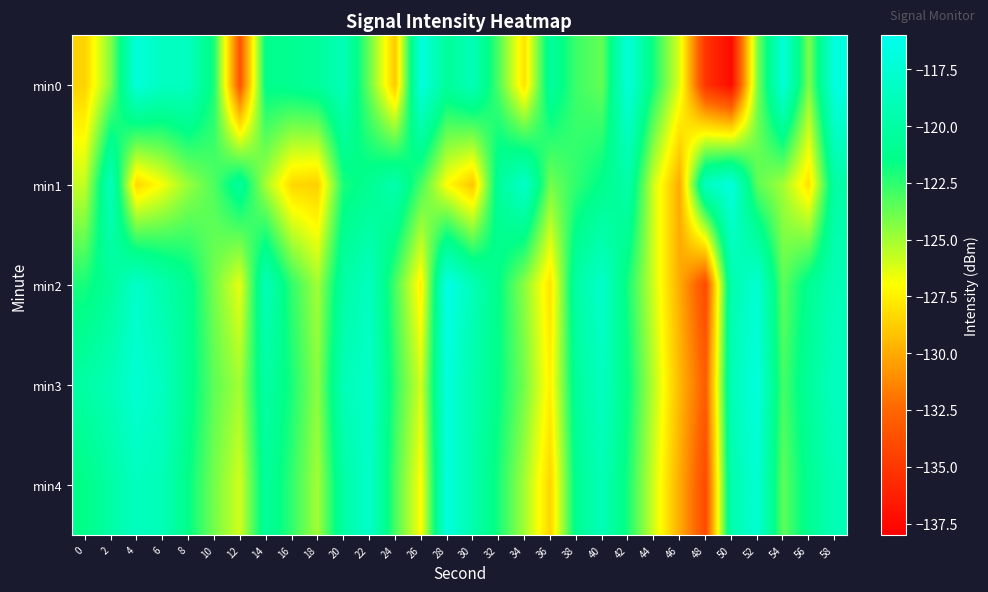

Reading left to right, list all the values displayed in this chart.

min0: 0=-128.6	2=-124.3	4=-117.1	6=-118.5	8=-118.5	10=-122.1	12=-133.4	14=-121.3	16=-121.0	18=-120.5	20=-119.0	22=-123.8	24=-129.0	26=-116.9	28=-120.5	30=-119.0	32=-123.2	34=-128.1	36=-120.4	38=-122.8	40=-123.7	42=-117.2	44=-122.0	46=-126.3	48=-135.2	50=-137.4	52=-124.3	54=-117.2	56=-124.2	58=-116.8
min1: 0=-125.7	2=-118.7	4=-128.4	6=-126.8	8=-124.7	10=-123.2	12=-120.4	14=-125.1	16=-128.3	18=-128.7	20=-122.0	22=-121.0	24=-119.5	26=-123.0	28=-127.0	30=-129.0	32=-120.5	34=-118.0	36=-124.0	38=-122.5	40=-121.3	42=-119.8	44=-126.0	46=-130.0	48=-118.5	50=-117.0	52=-123.5	54=-125.0	56=-128.0	58=-120.0
min2: 0=-122.0	2=-120.5	4=-118.0	6=-119.5	8=-121.0	10=-124.0	12=-126.5	14=-119.0	16=-122.5	18=-125.0	20=-120.0	22=-118.5	24=-123.0	26=-127.5	28=-116.5	30=-119.0	32=-121.5	34=-124.5	36=-128.0	38=-120.0	40=-118.0	42=-122.0	44=-126.0	46=-130.0	48=-134.0	50=-119.5	52=-117.5	54=-123.5	56=-121.0	58=-119.0
min3: 0=-120.0	2=-119.0	4=-117.5	6=-118.5	8=-121.0	10=-123.5	12=-125.0	14=-120.0	16=-122.0	18=-124.5	20=-119.0	22=-118.0	24=-122.5	26=-126.0	28=-117.0	30=-119.5	32=-121.5	34=-124.0	36=-127.5	38=-120.5	40=-118.5	42=-121.5	44=-125.5	46=-129.5	48=-133.0	50=-119.0	52=-117.0	54=-123.0	56=-120.5	58=-118.5
min4: 0=-121.5	2=-120.0	4=-118.5	6=-119.0	8=-121.5	10=-124.0	12=-126.0	14=-120.5	16=-122.5	18=-125.0	20=-120.0	22=-118.0	24=-123.0	26=-127.0	28=-117.0	30=-119.5	32=-122.0	34=-125.0	36=-128.5	38=-121.0	40=-119.0	42=-122.0	44=-126.0	46=-130.0	48=-134.0	50=-119.5	52=-117.5	54=-123.5	56=-121.0	58=-119.0